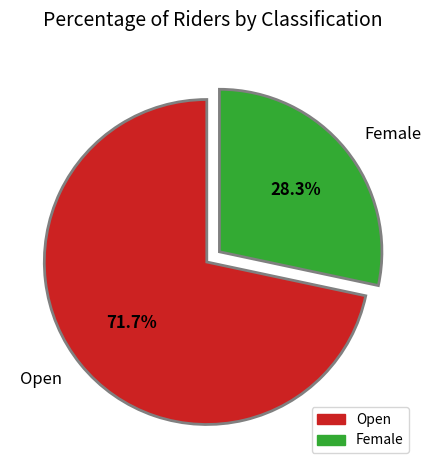

Which slice represents more than half of the pie?

Open